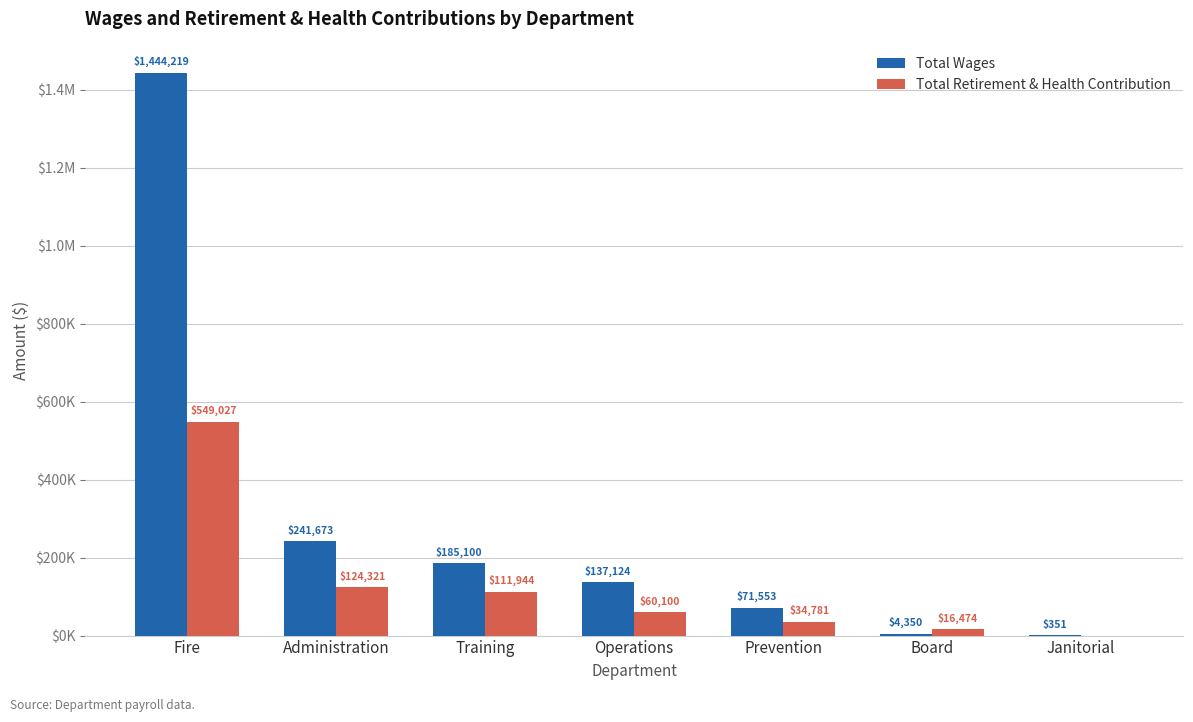

True or false: Total Wages has a value of 185100 at Training.

True